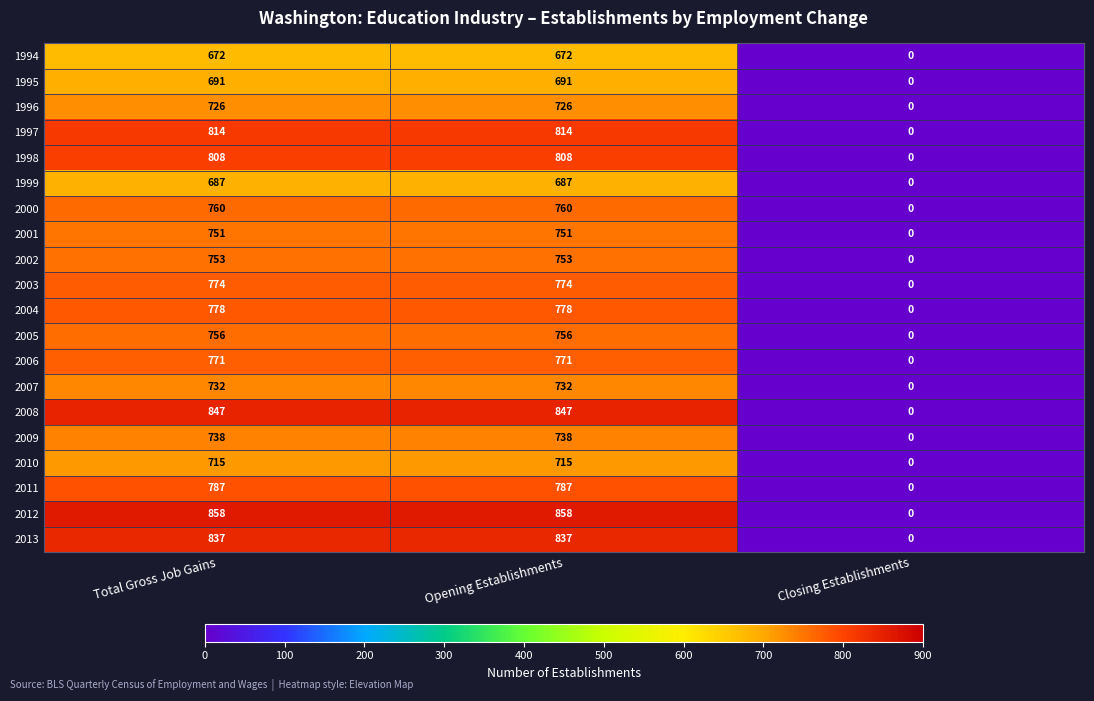

What is the difference between the 1995 values at Closing Establishments and Opening Establishments?

691